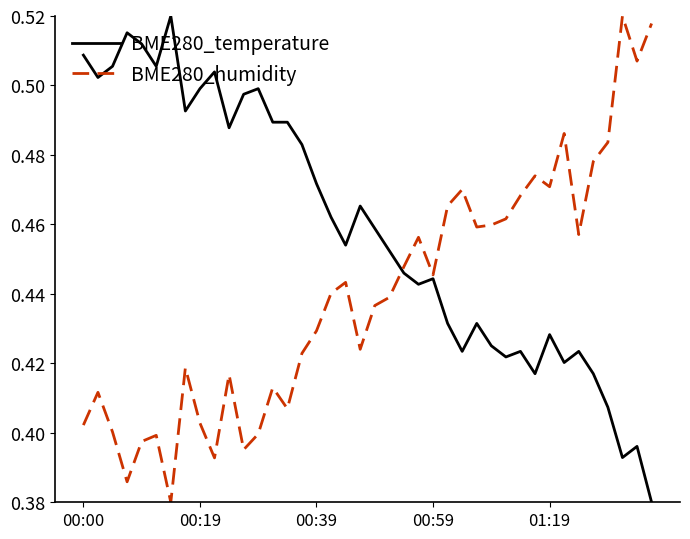

What is the difference between the second highest and second lowest values in the BME280_humidity series?

0.1